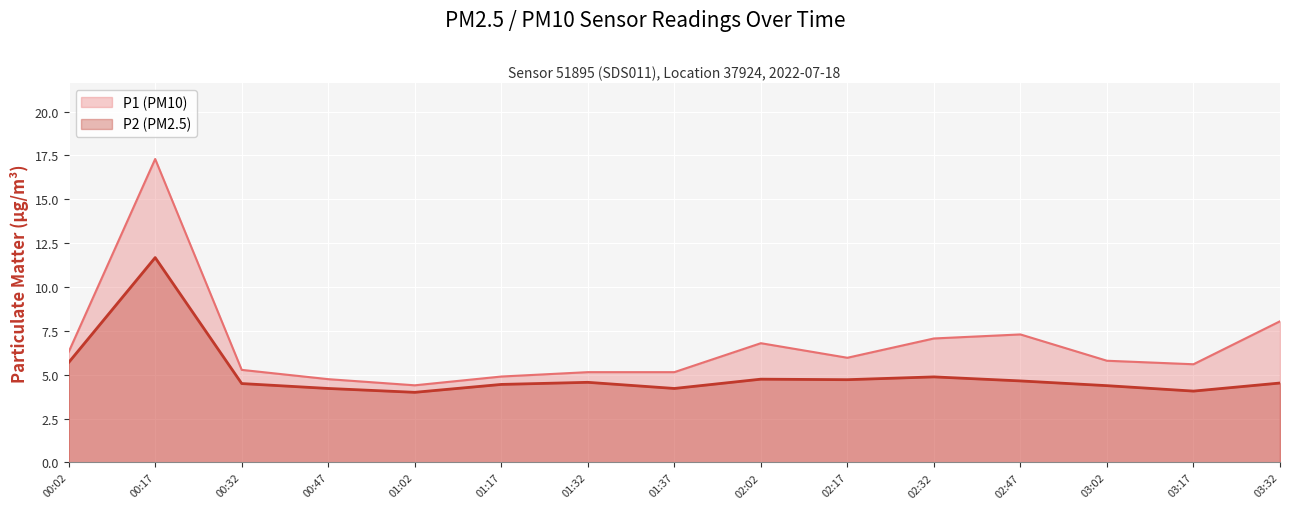

Reading left to right, list all the values displayed in this chart.

P1: 6.3	17.3	5.3	4.8	4.4	4.9	5.2	5.2	6.8	6.0	7.1	7.3	5.8	5.6	8.1
P2: 5.7	11.7	4.5	4.2	4.0	4.5	4.6	4.2	4.8	4.7	4.9	4.7	4.4	4.1	4.5